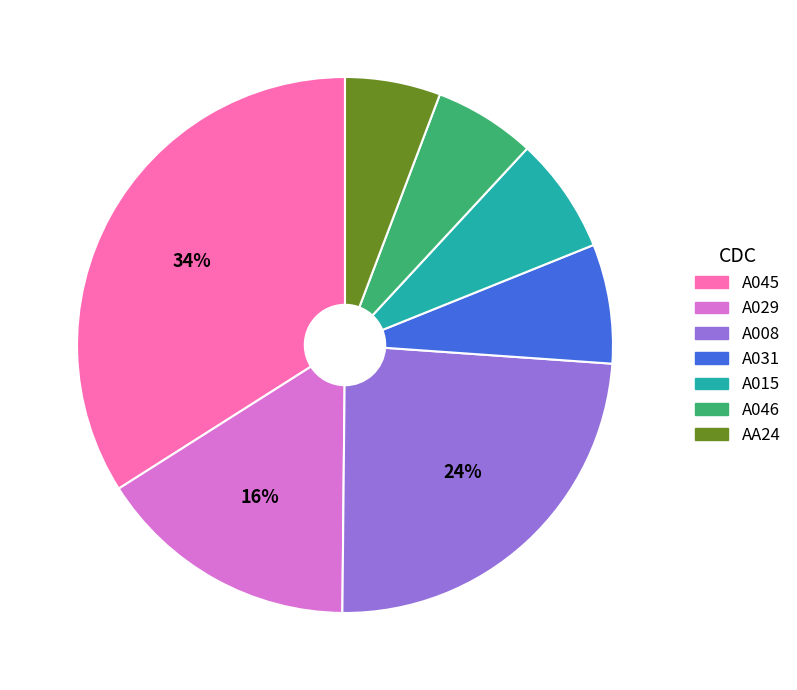

Is there a majority slice in this chart?

No